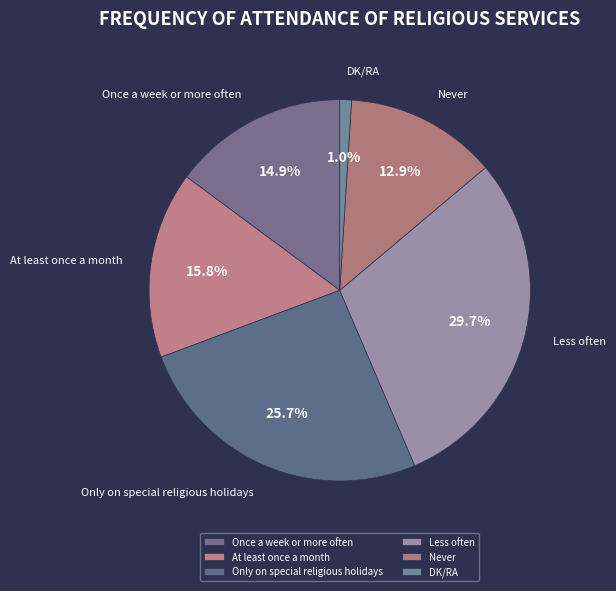

Is the sum of DK/RA and Only on special religious holidays greater than half?

No